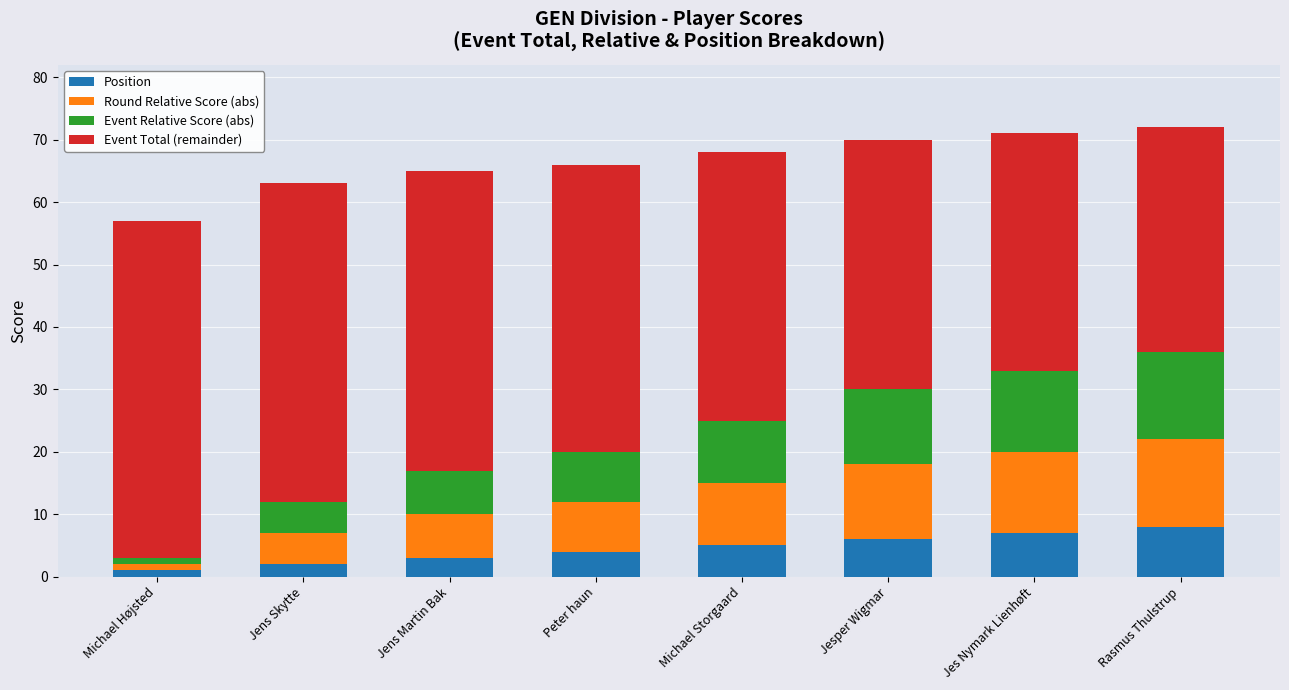

What is the sum of the Position values at Jens Skytte and Jes Nymark Lienhøft?

9